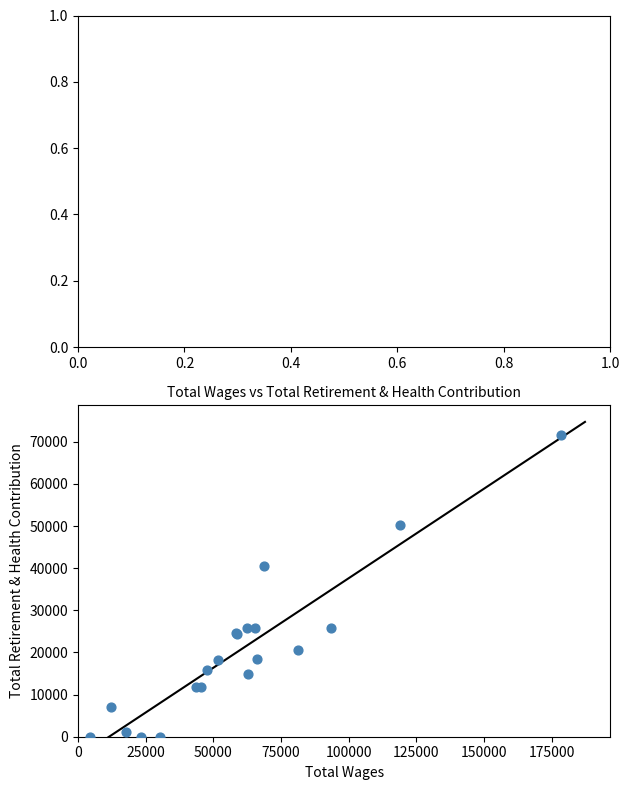

What Y value in the scatter plot is closest to 35792?

40634